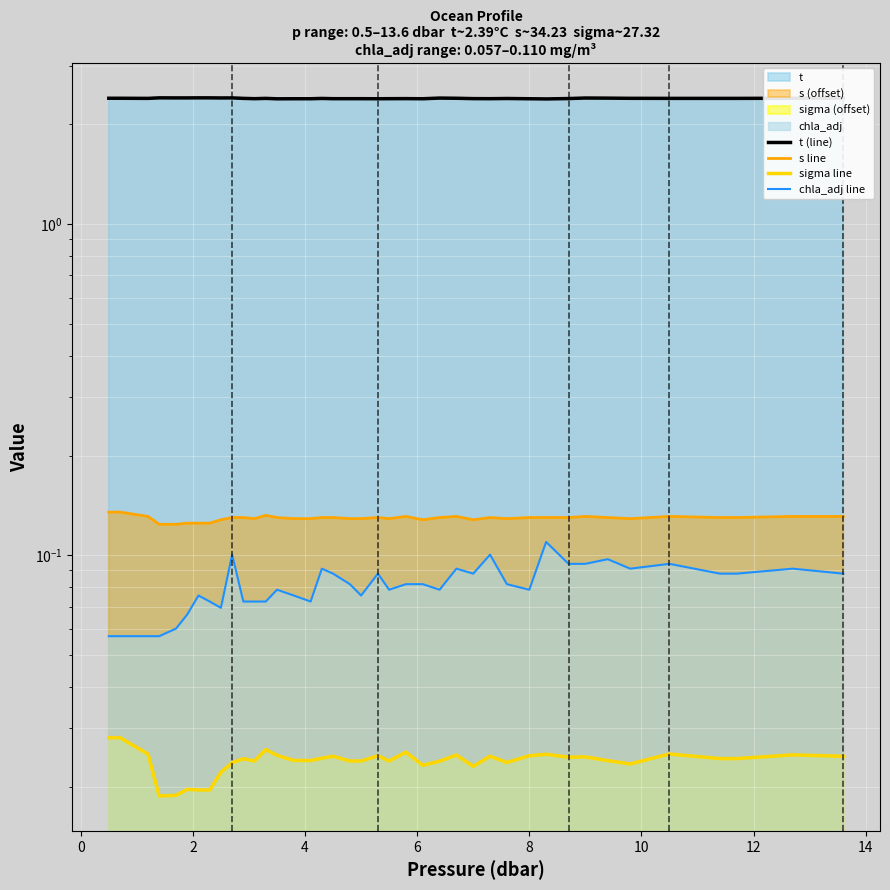

What is the sum of all sigma line values?

1.0